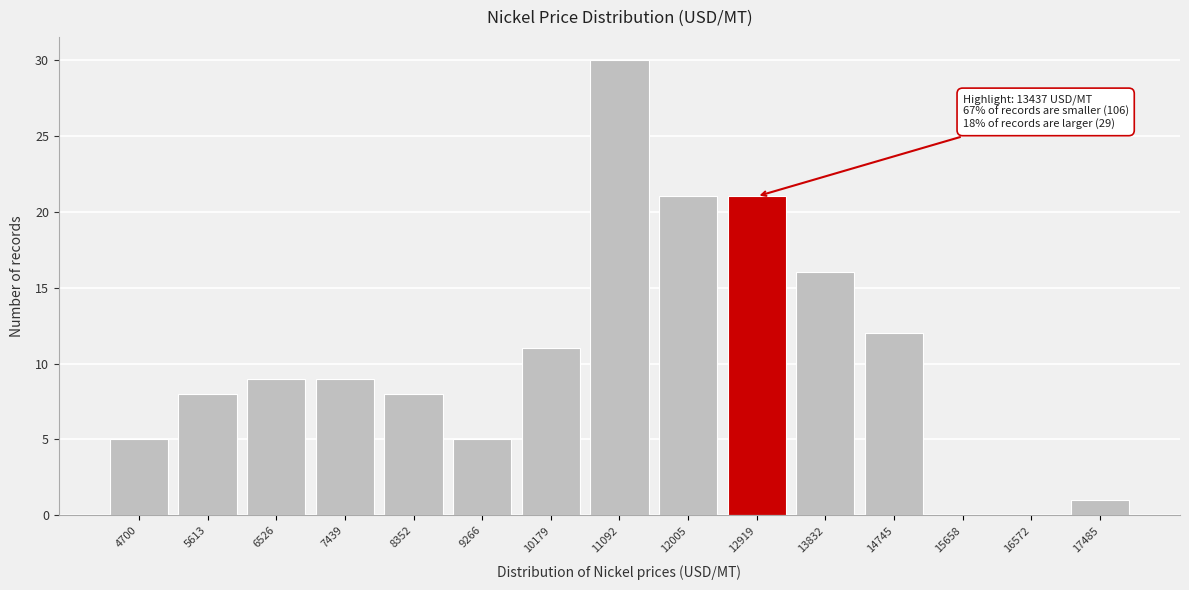

Reading left to right, extract all data points from this chart.

4700=5	5613=8	6526=9	7439=9	8352=8	9266=5	10179=11	11092=30	12005=21	12919=21	13832=16	14745=12	15658=0	16572=0	17485=1